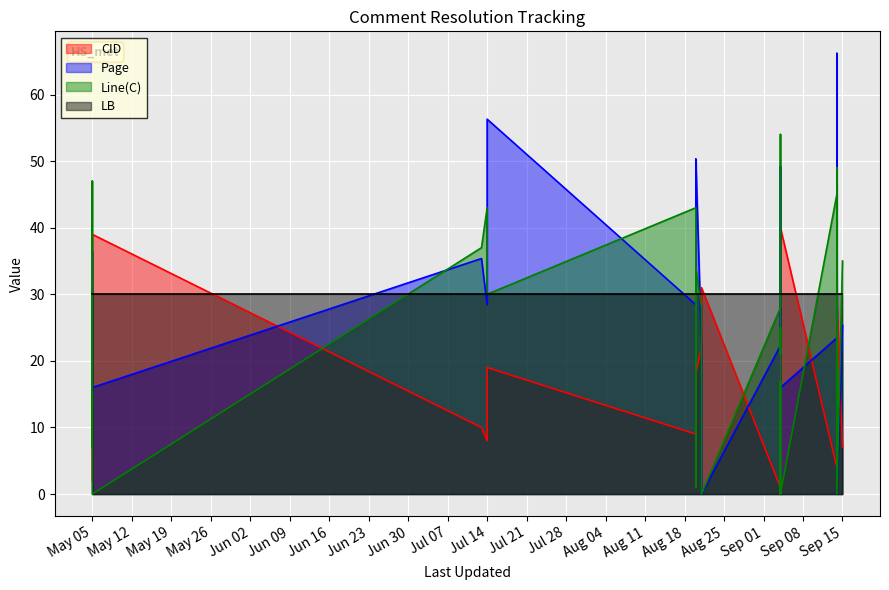

Does the chart display data point markers on the line(s)?

No